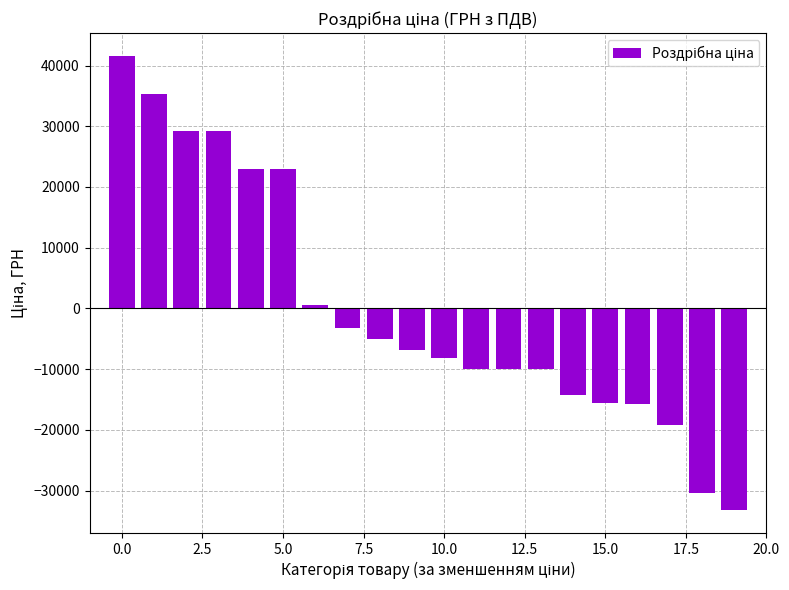

What is the maximum value shown in the chart?

41590.2